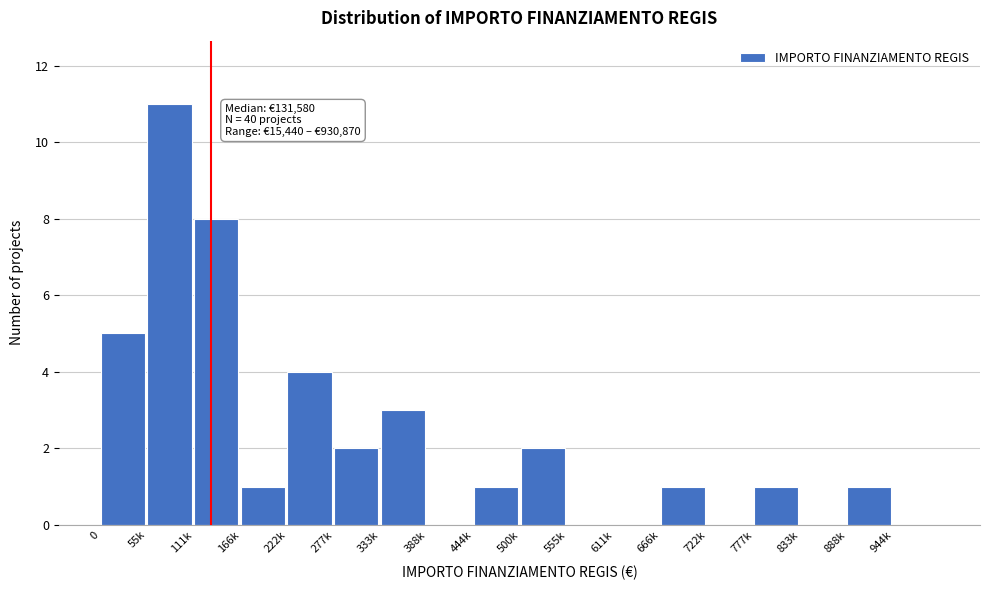

Reading left to right, extract all data points from this chart.

0=5	55k=11	111k=8	166k=1	222k=4	277k=2	333k=3	388k=0	444k=1	500k=2	555k=0	611k=0	666k=1	722k=0	777k=1	833k=0	888k=1	944k=0